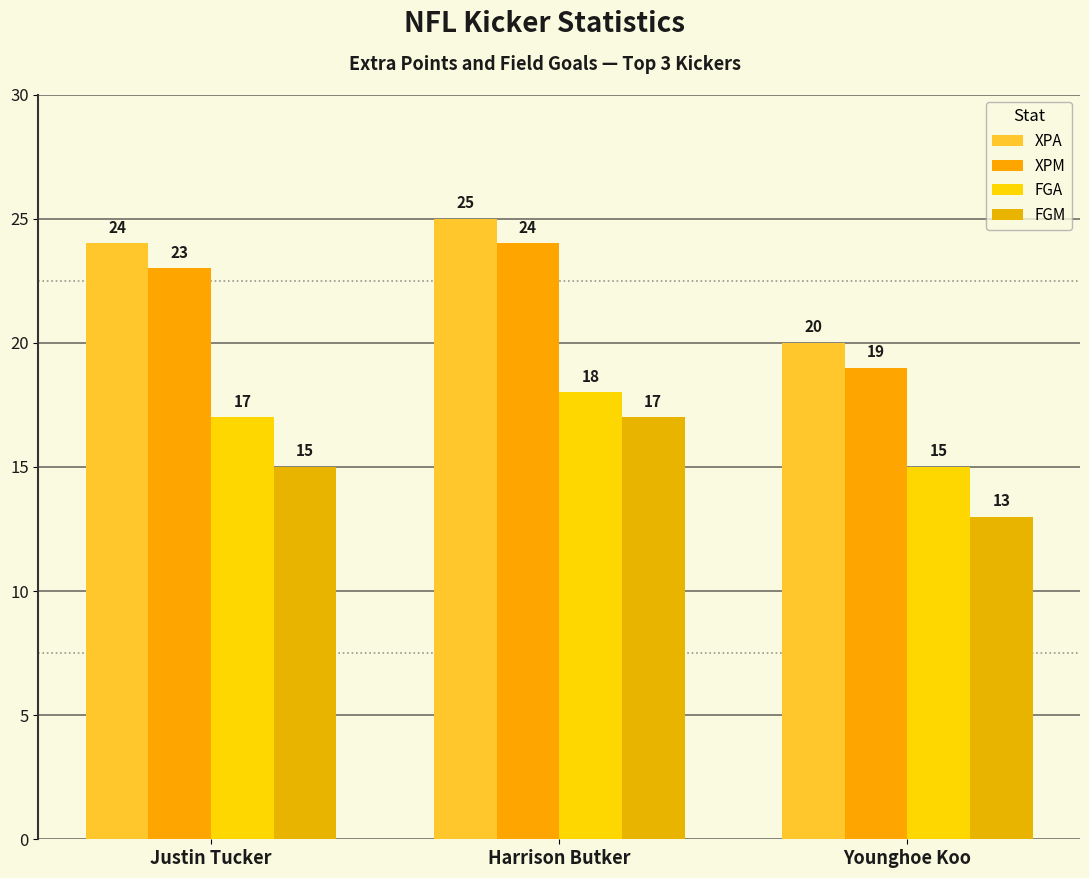

Where does the FGA series first go above 17?

Harrison Butker